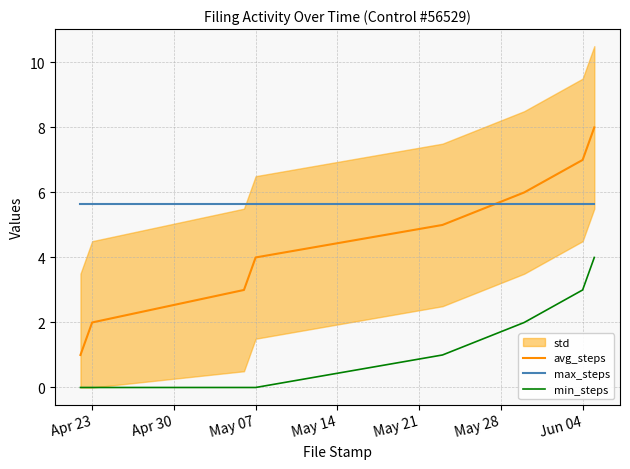

Reading left to right, extract all data points from this chart.

avg_steps: 1.0	2.0	3.0	4.0	5.0	6.0	7.0	8.0
max_steps: 5.7	5.7	5.7	5.7	5.7	5.7	5.7	5.7
min_steps: 0.0	0.0	0.0	0.0	1.0	2.0	3.0	4.0